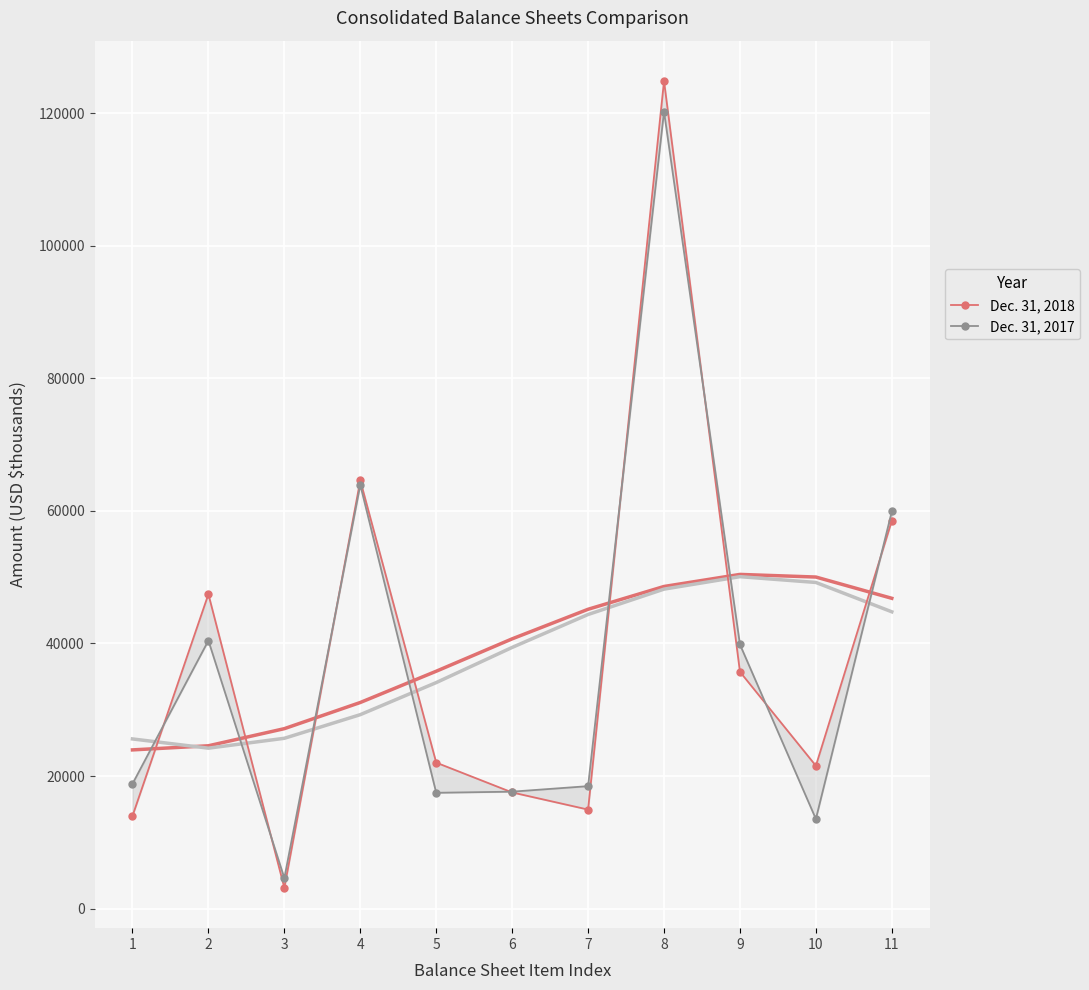

Rank the series by their average value, from highest to lowest.

Dec. 31, 2018, Dec. 31, 2017